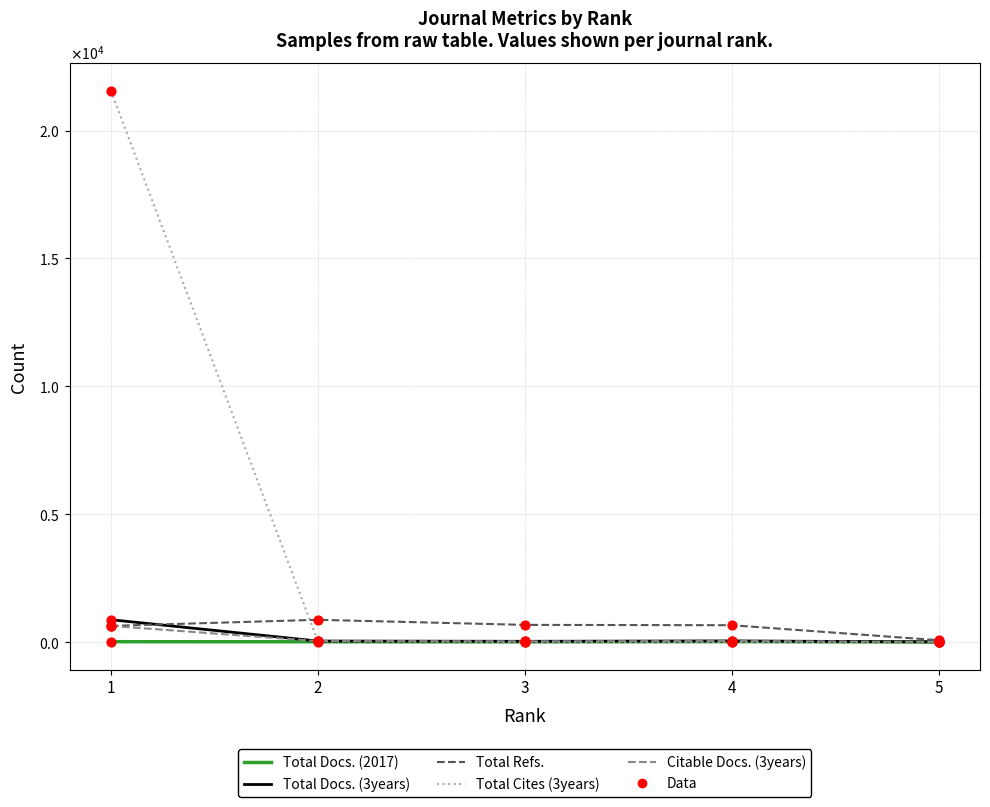

At how many categories does at least one series exceed 14029?

1